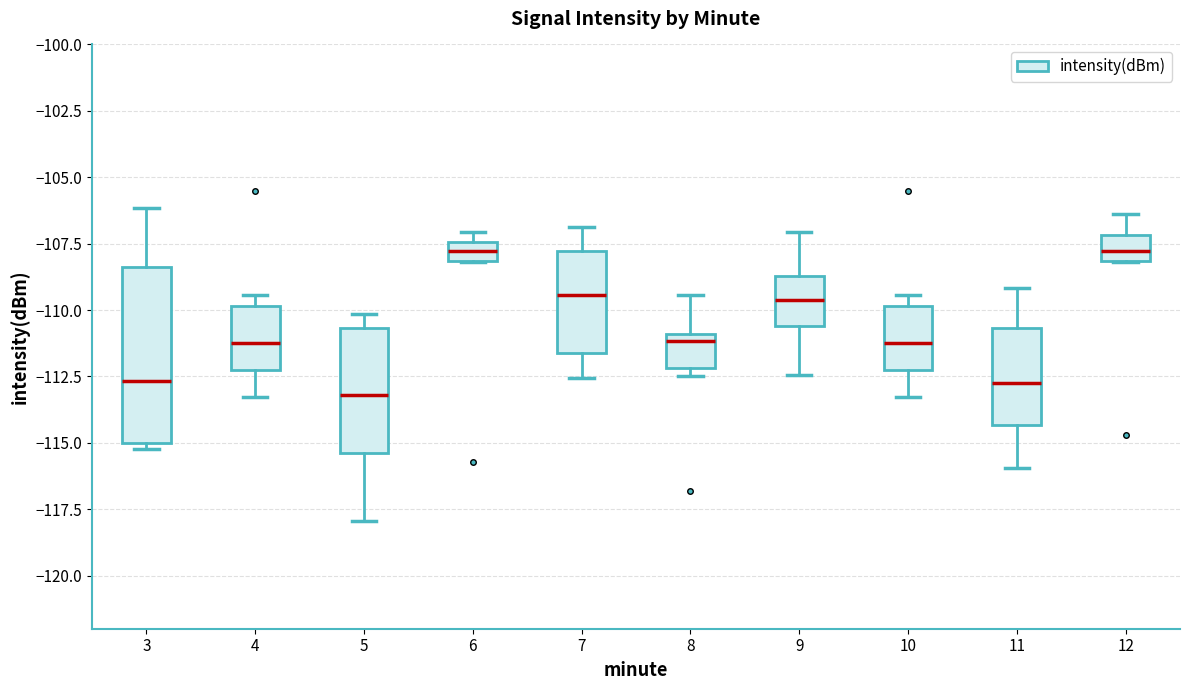

Comparing the boxes themselves (not the whiskers), which one is the tallest?

3